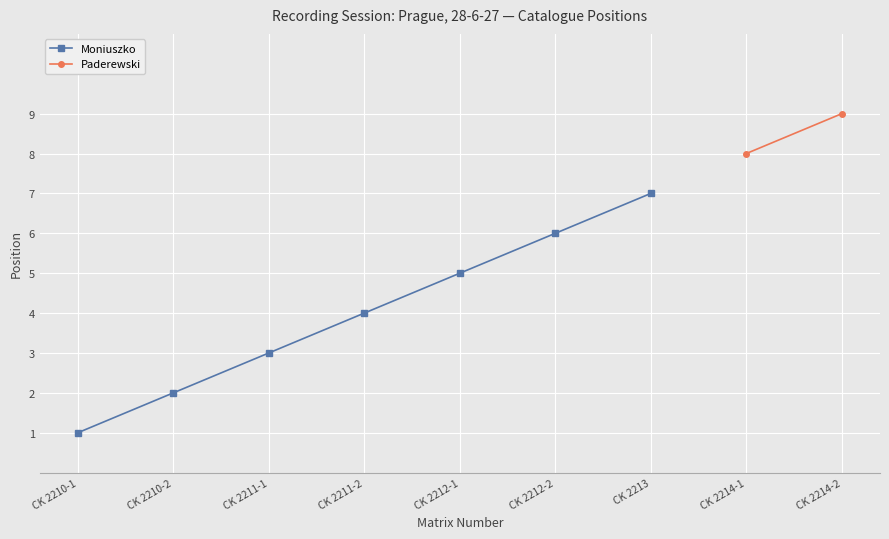

True or false: the data has more than 0 interior local peaks.

False